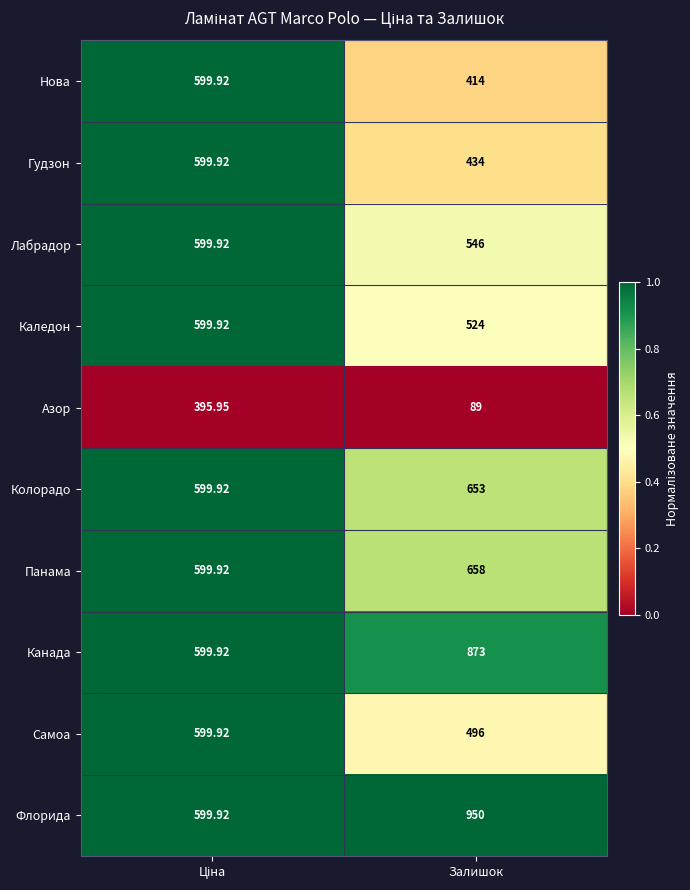

Which category has the lowest value in the Нова series?

Залишок